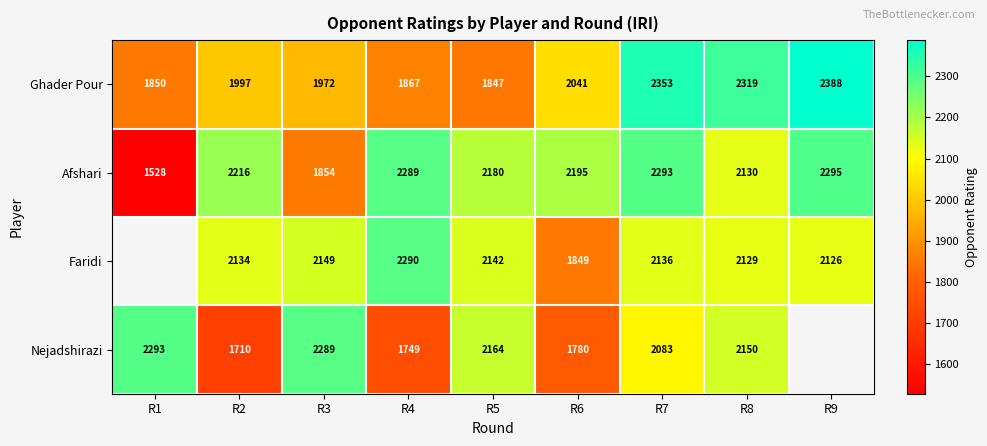

What is the difference between the highest and lowest values at R2?

506